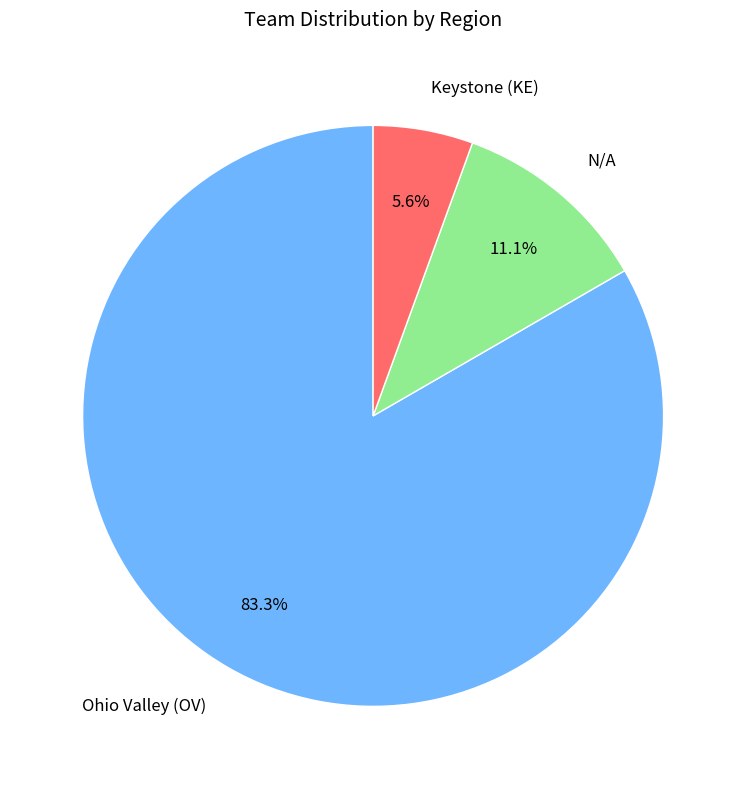

To the nearest percent, what is the combined percentage of Keystone (KE) and N/A?

17%